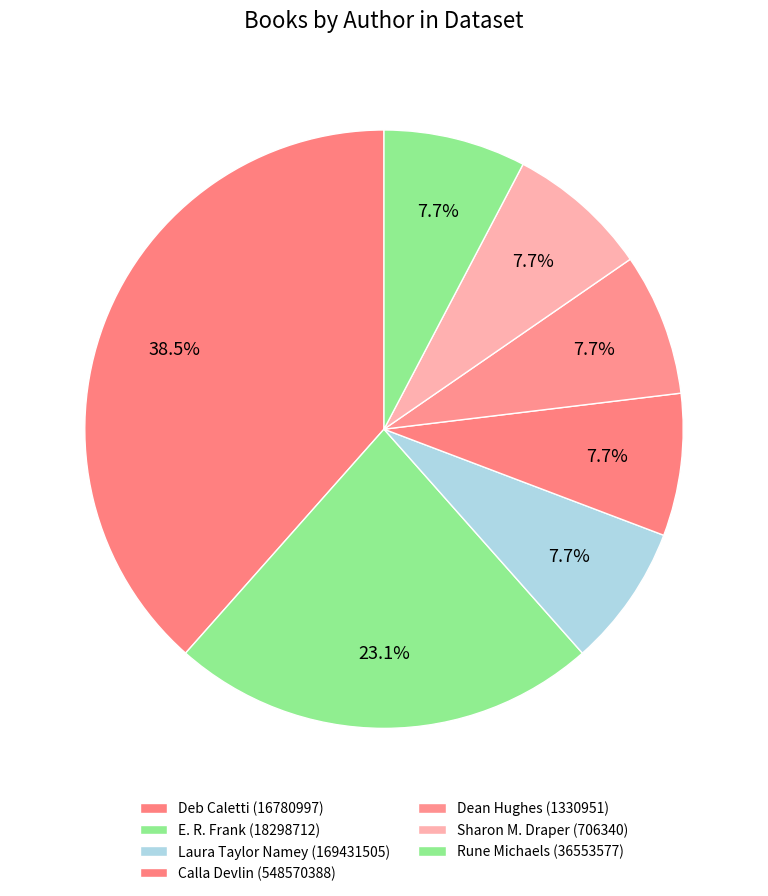

How many segments does this pie chart have?

7